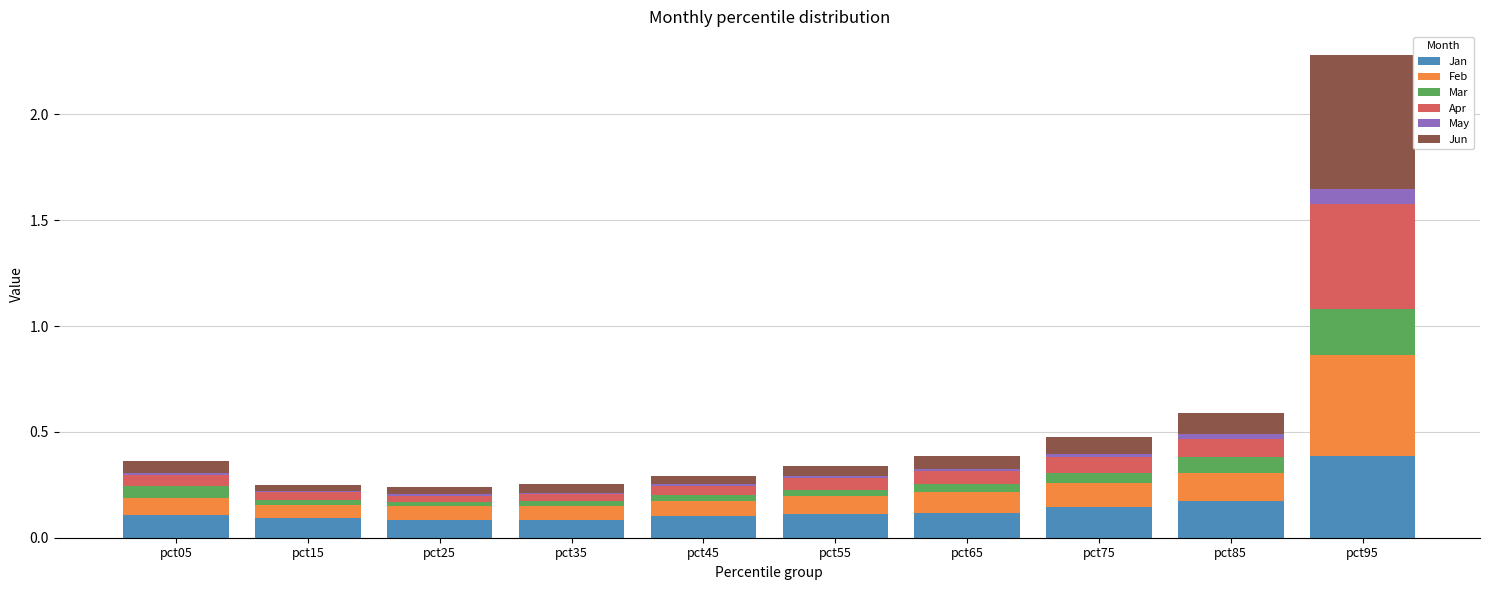

What are all the series names shown in the legend?

Jan, Feb, Mar, Apr, May, Jun